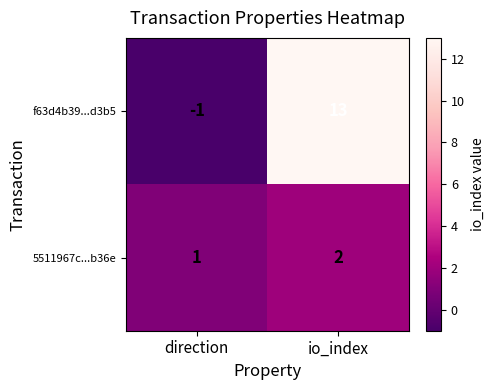

At which category is the sum across all series the highest?

io_index